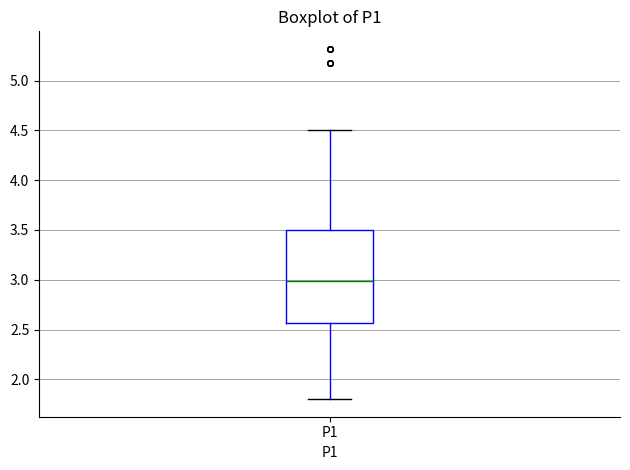

Where does the lower whisker of the box for P1 end on the y-axis? The values are not printed on the chart, so give them approximately, as read against the axis.

1.80